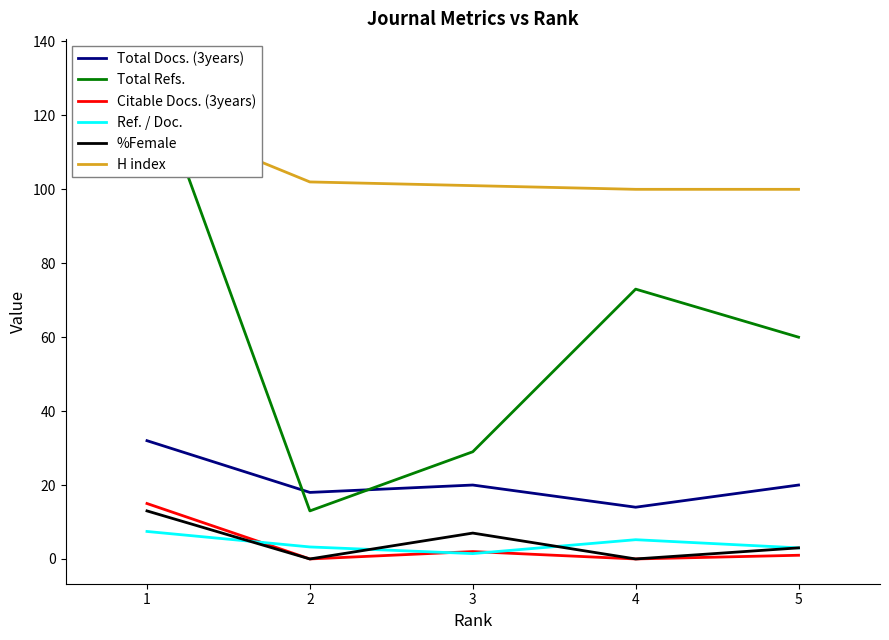

How many values in the Citable Docs. (3years) series exceed 1?

2